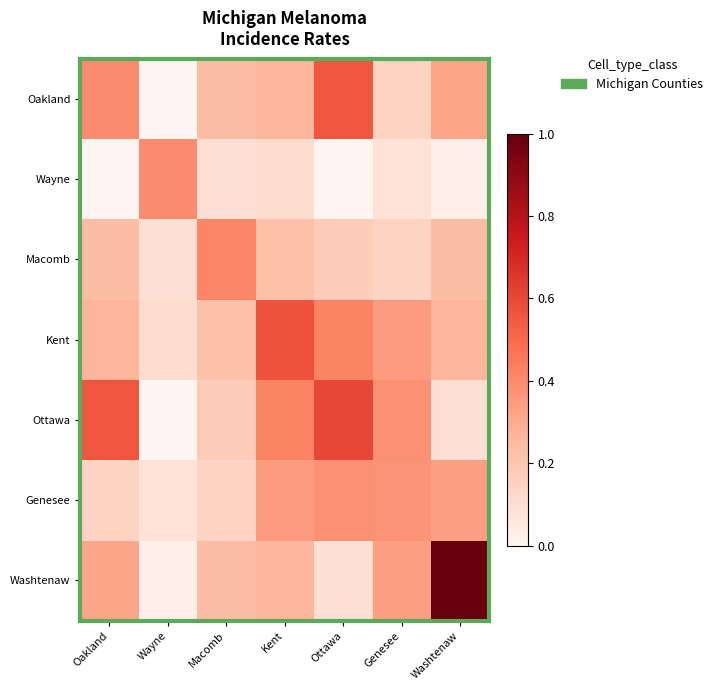

At which category is the sum across all series the highest?

Washtenaw